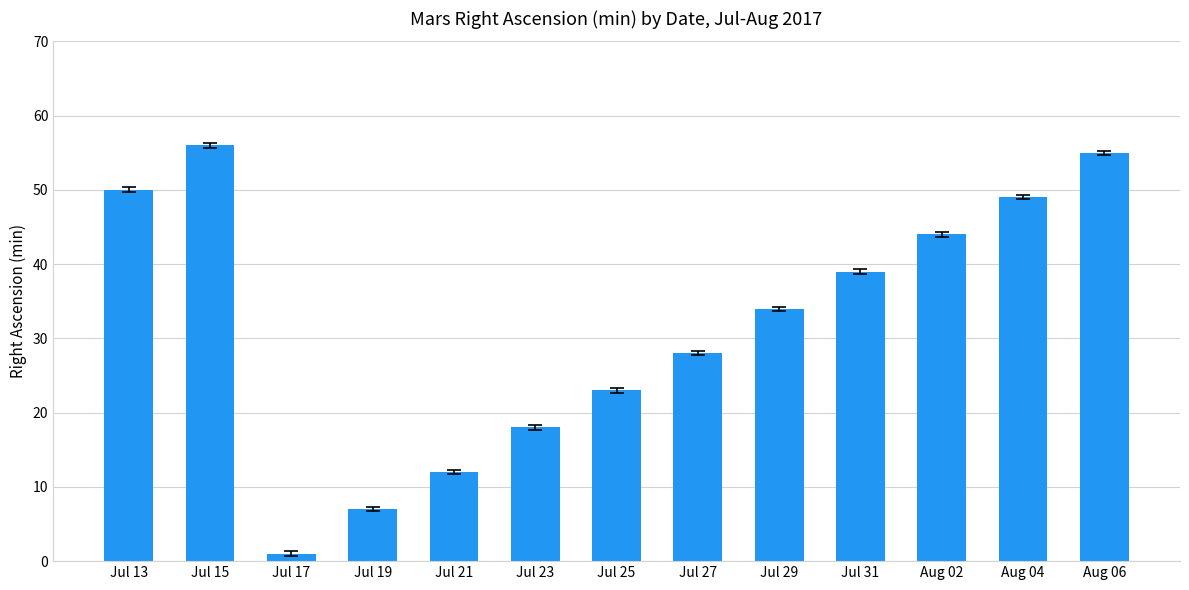

What is the average value?

32